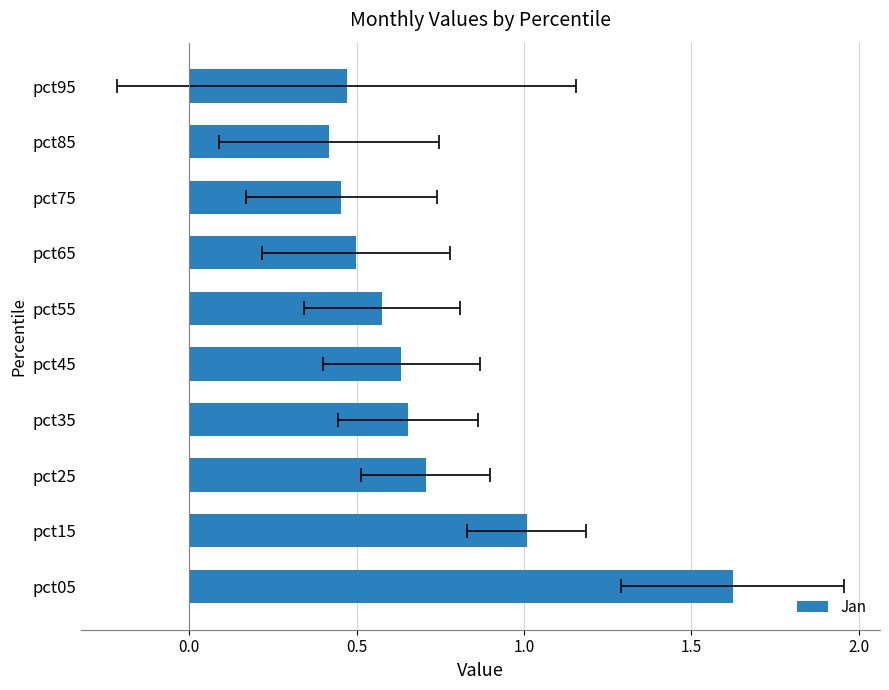

What is the average value?

0.7